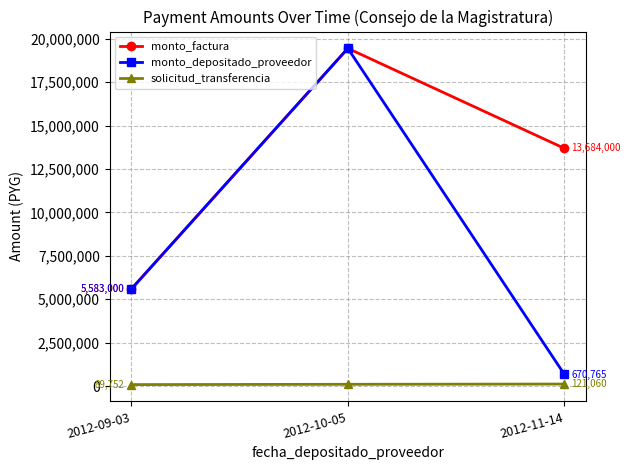

What is the average value of the monto_depositado_proveedor series?

8564755